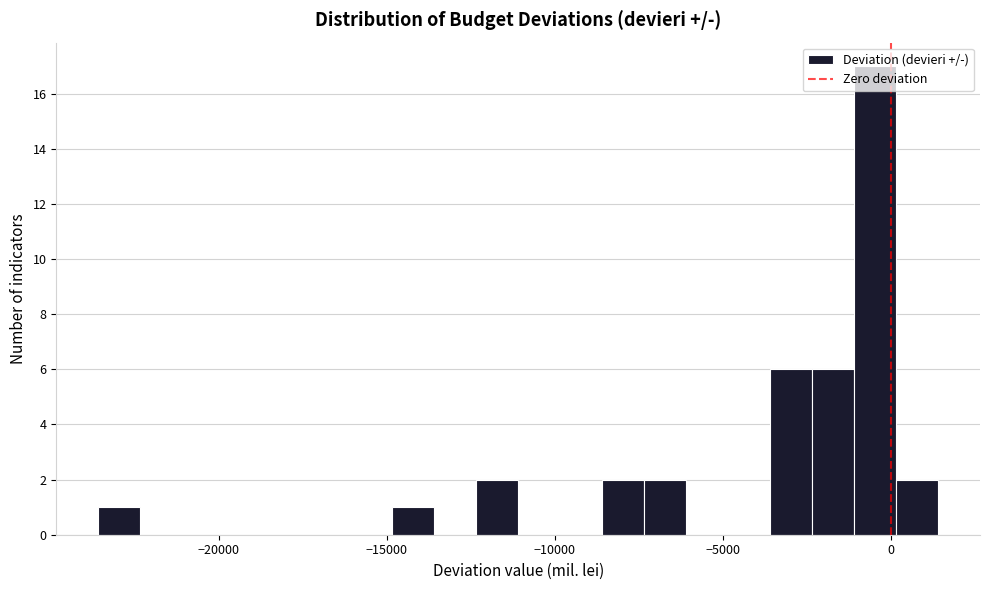

Read against the x-axis, roughly where is the centre of the tallest bar?

-500